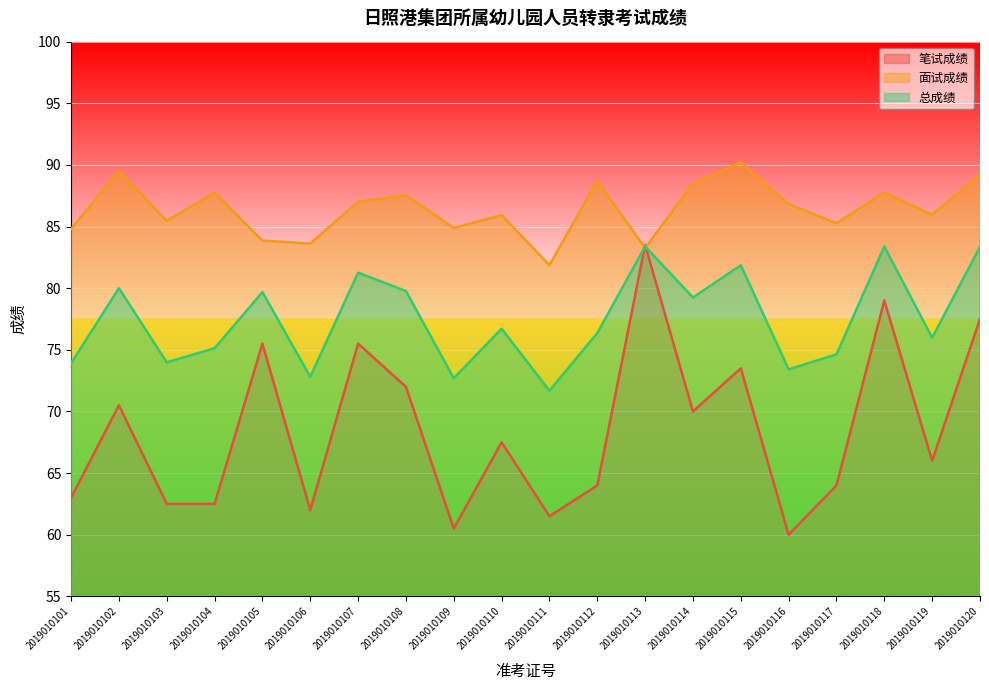

The 总成绩 series shows 27.0 at 2019010118. True or false?

False